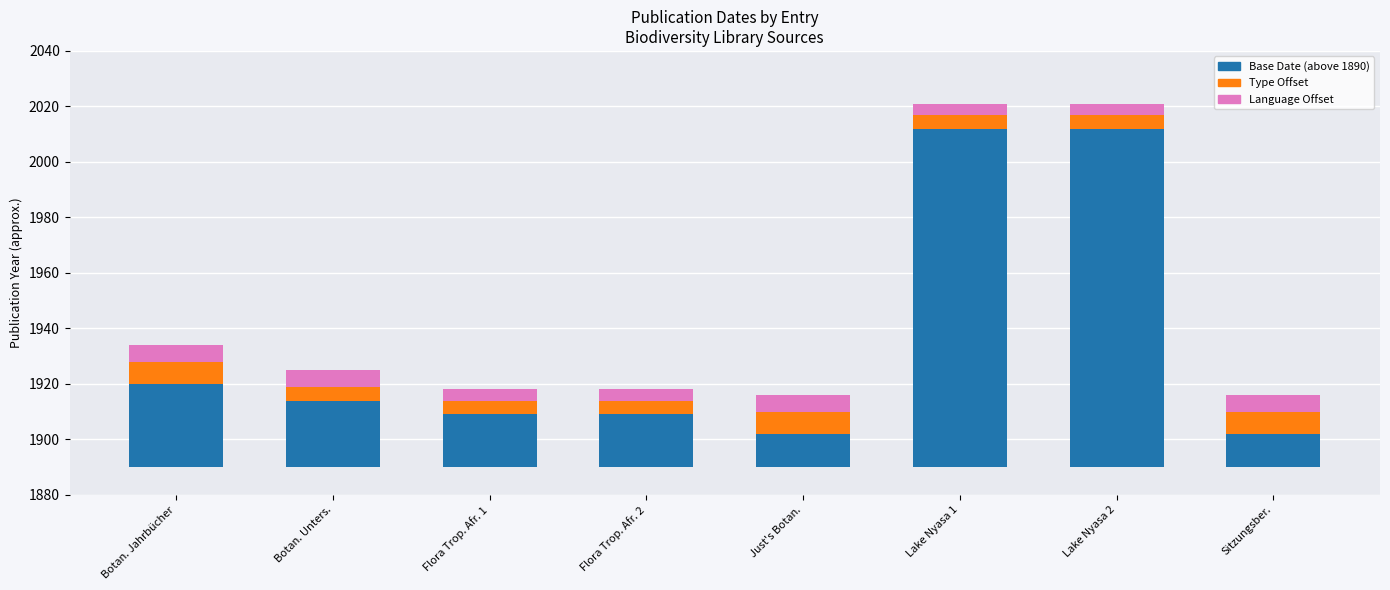

Read the Base Date (above 1890) value at Just's Botan..

12